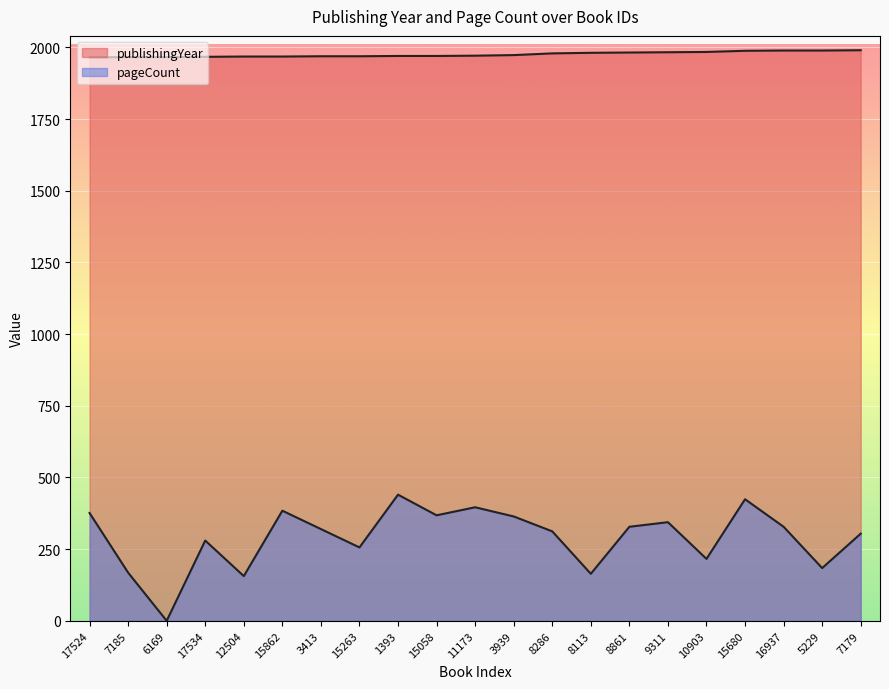

Is the value of pageCount at 7185 greater than the value of publishingYear at 5229?

No